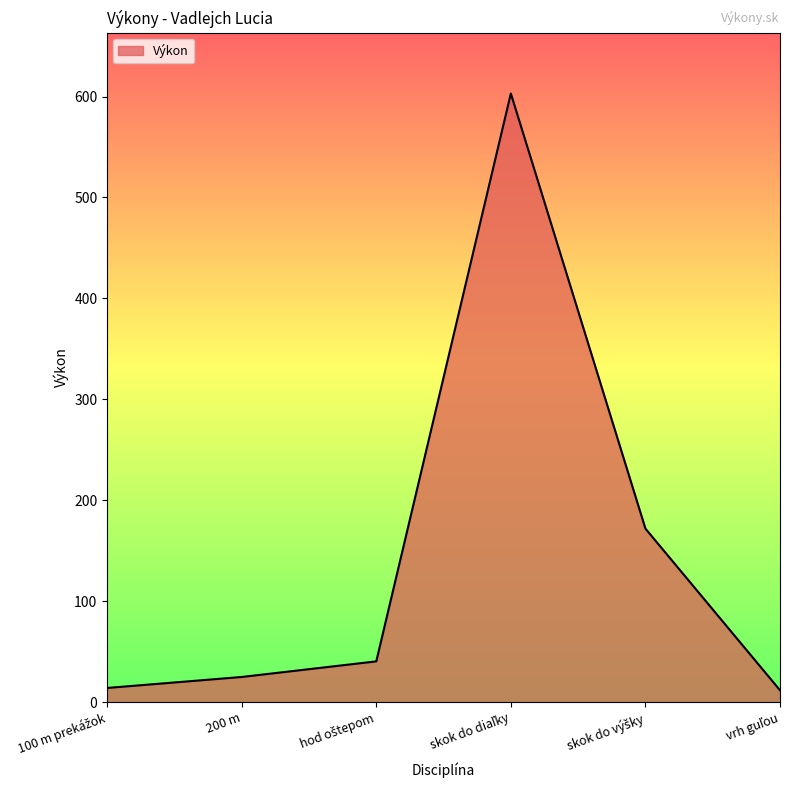

What is the difference between the maximum and second lowest values?

588.9